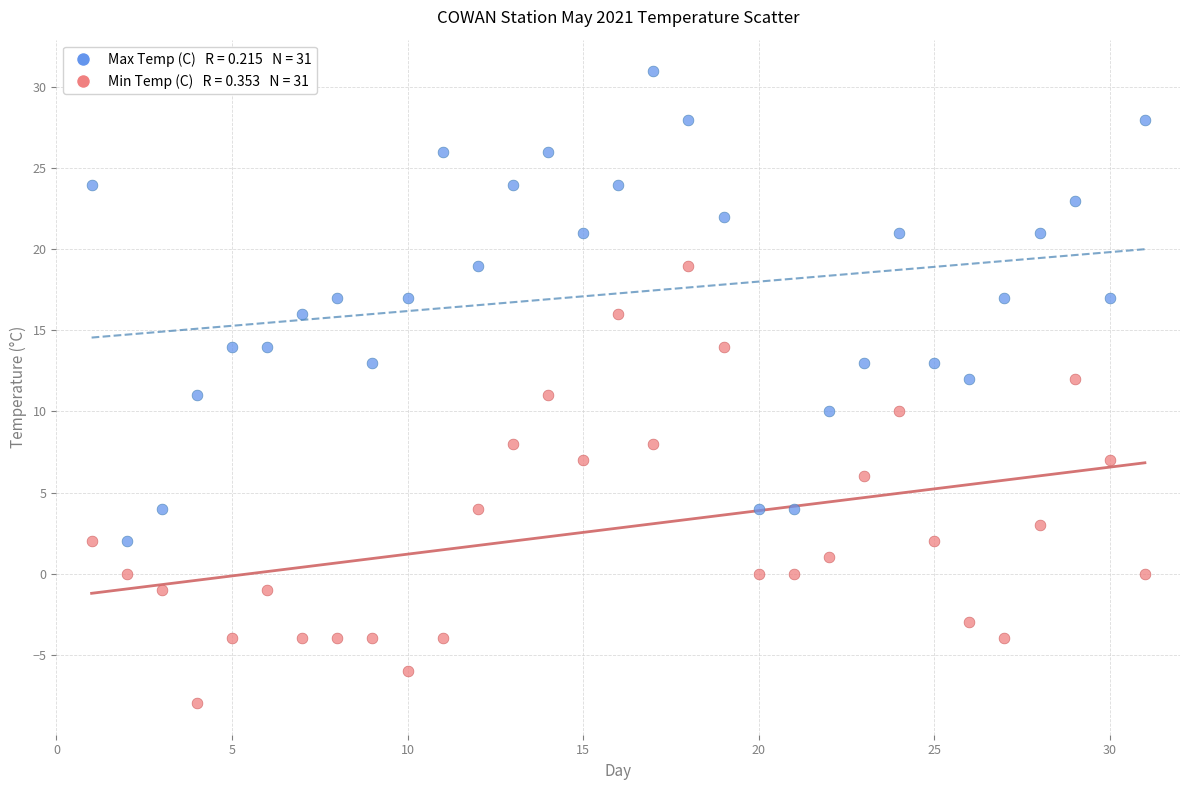

Across all data points, what is the range of X values (max minus min)?

30